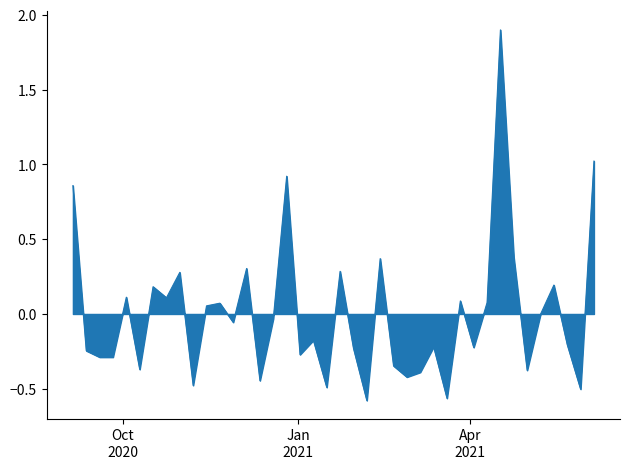

What is the difference between the maximum and minimum values?

2.5